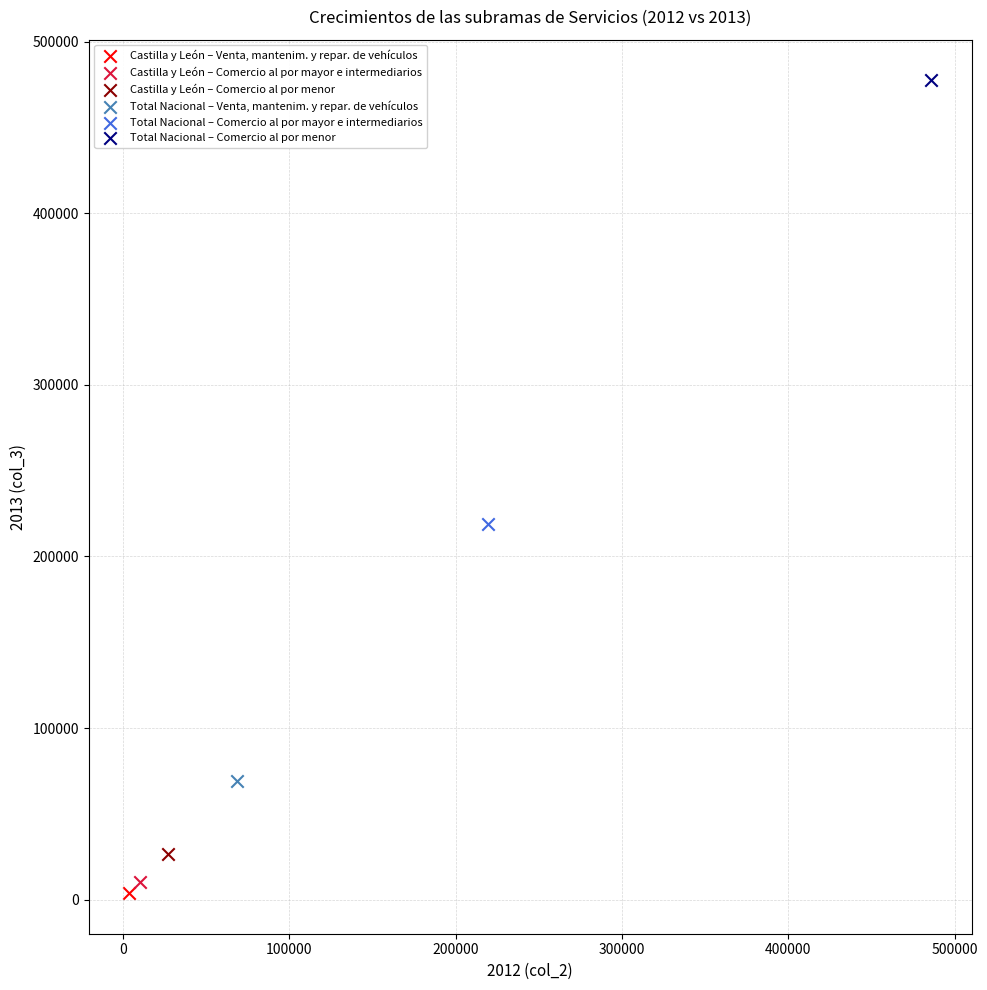

What are all the series names shown in the legend?

Castilla y León – Venta, mantenim. y repar. de vehículos, Castilla y León – Comercio al por mayor e intermediarios, Castilla y León – Comercio al por menor, Total Nacional – Venta, mantenim. y repar. de vehículos, Total Nacional – Comercio al por mayor e intermediarios, Total Nacional – Comercio al por menor